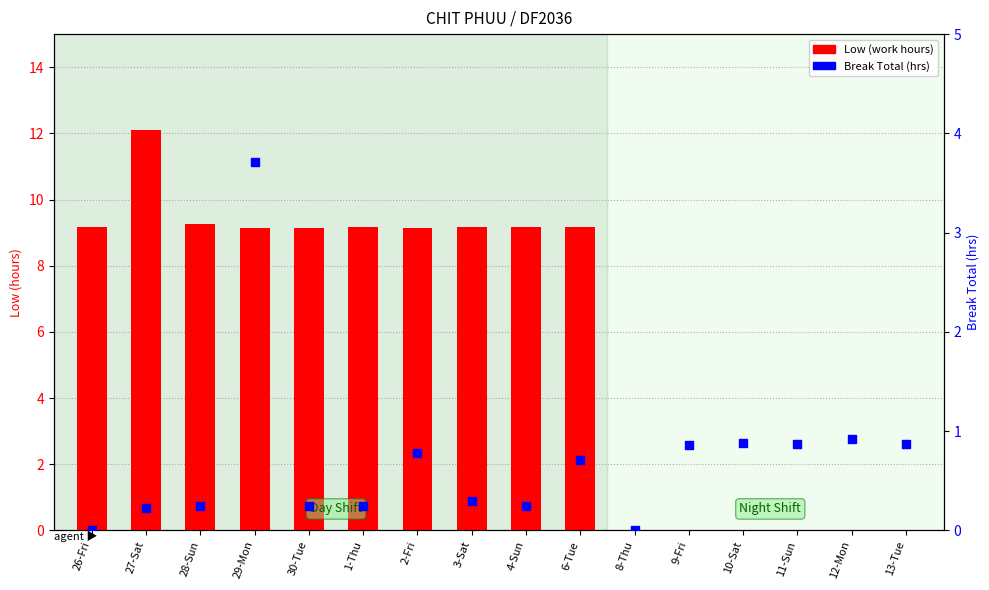

What is the total value across all series at 9-Fri?

0.9